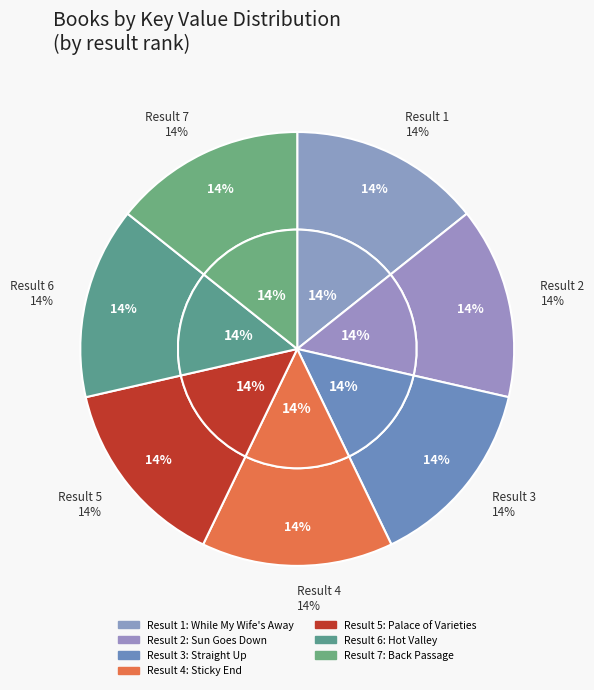

What is the ratio of the value at Back Passage to the value at Palace of Varieties?

1.0